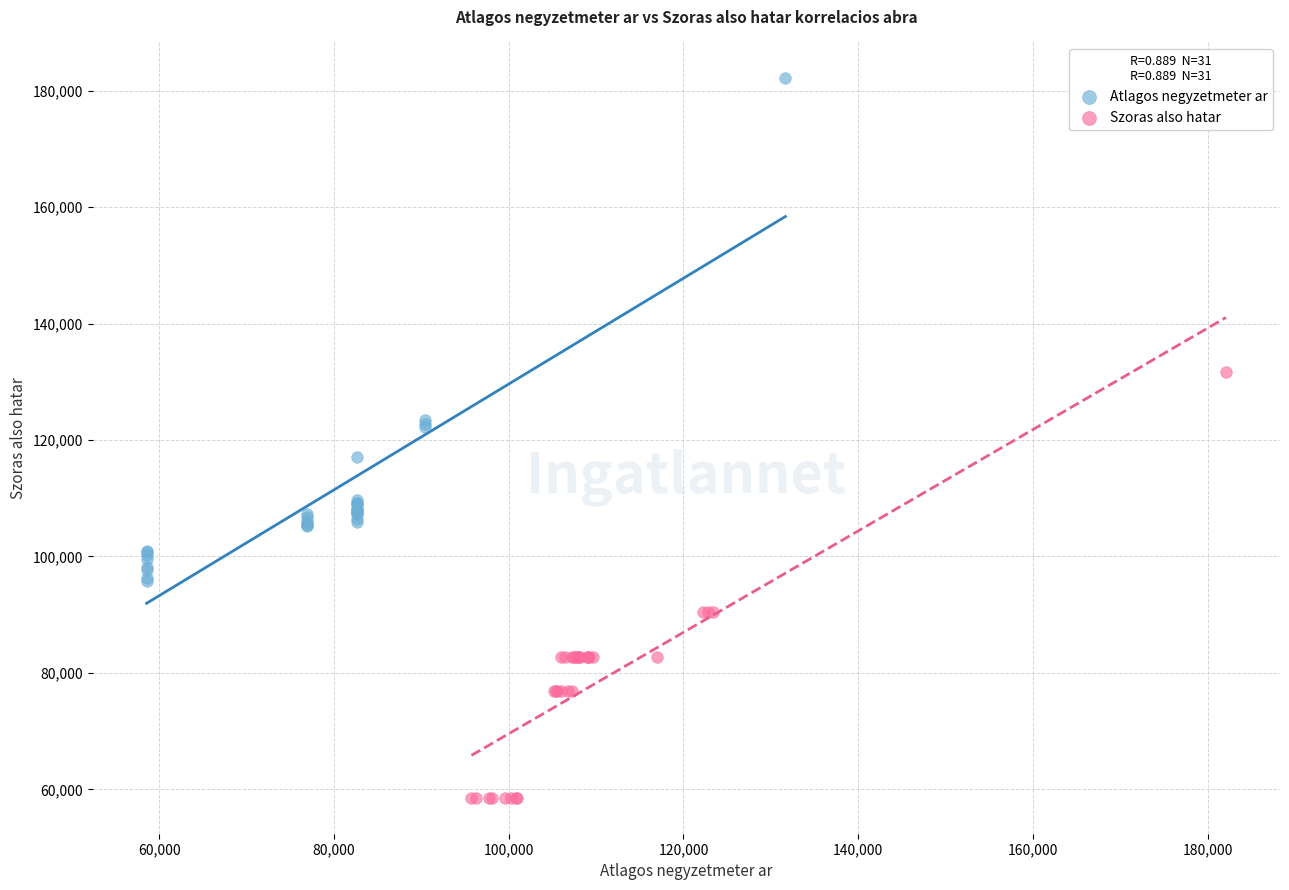

Which series contains the highest Y value?

Atlagos negyzetmeter ar